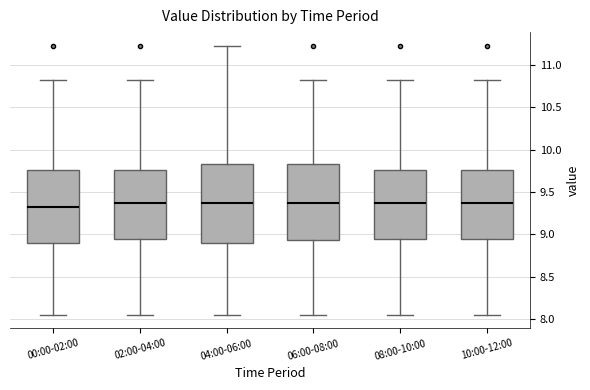

Reading left to right, transcribe this box plot: for each box, give where its median line is, the range the box spans, and where its two whiskers end, as read against the y-axis. The values are not printed on the chart, so give them approximately, as read against the axis.

00:00-02:00: median 9.35, box 8.90 to 9.75, whiskers 8.05 to 10.80
02:00-04:00: median 9.40, box 8.95 to 9.75, whiskers 8.05 to 10.80
04:00-06:00: median 9.40, box 8.90 to 9.85, whiskers 8.05 to 11.25
06:00-08:00: median 9.40, box 8.95 to 9.85, whiskers 8.05 to 10.80
08:00-10:00: median 9.40, box 8.95 to 9.75, whiskers 8.05 to 10.80
10:00-12:00: median 9.40, box 8.95 to 9.75, whiskers 8.05 to 10.80